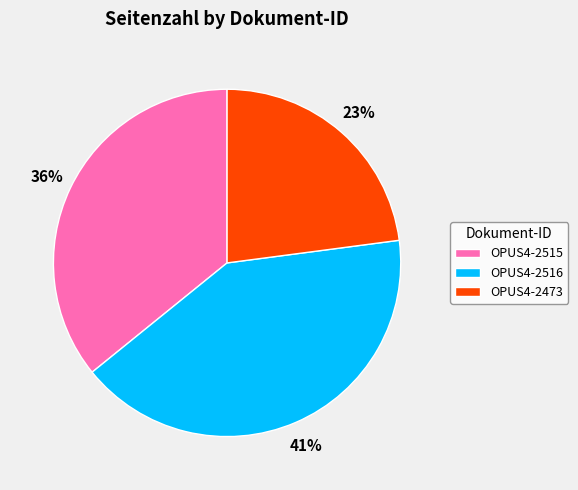

The OPUS4-2515 slice represents 36% of the pie. True or false?

True